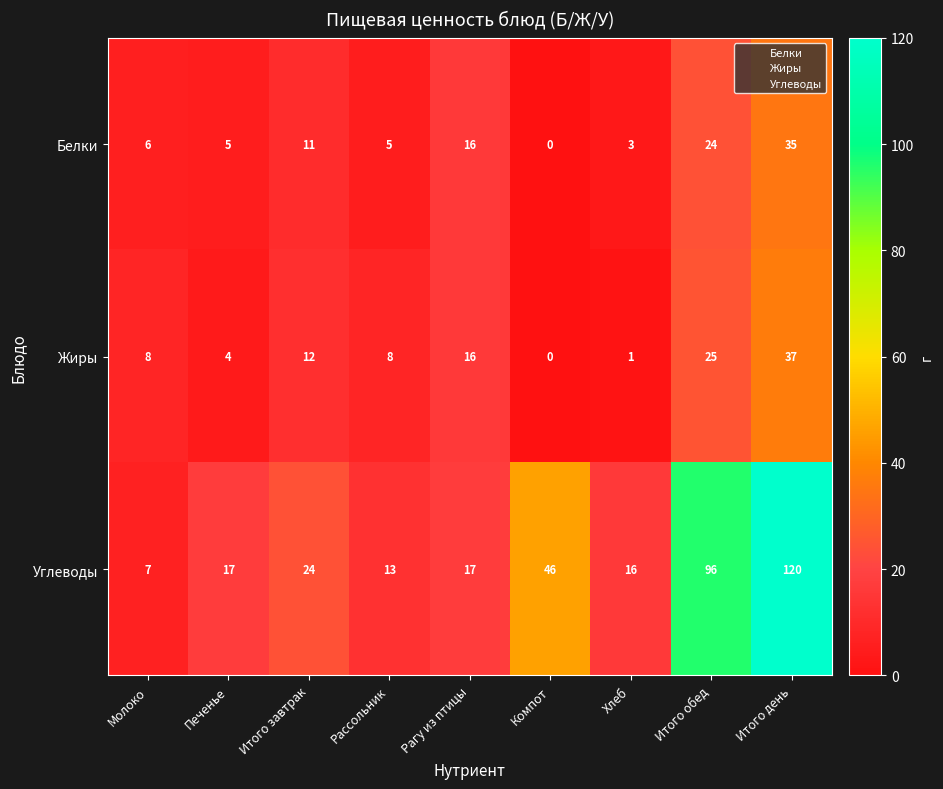

What is the spread (max minus min) of values at Итого завтрак?

13